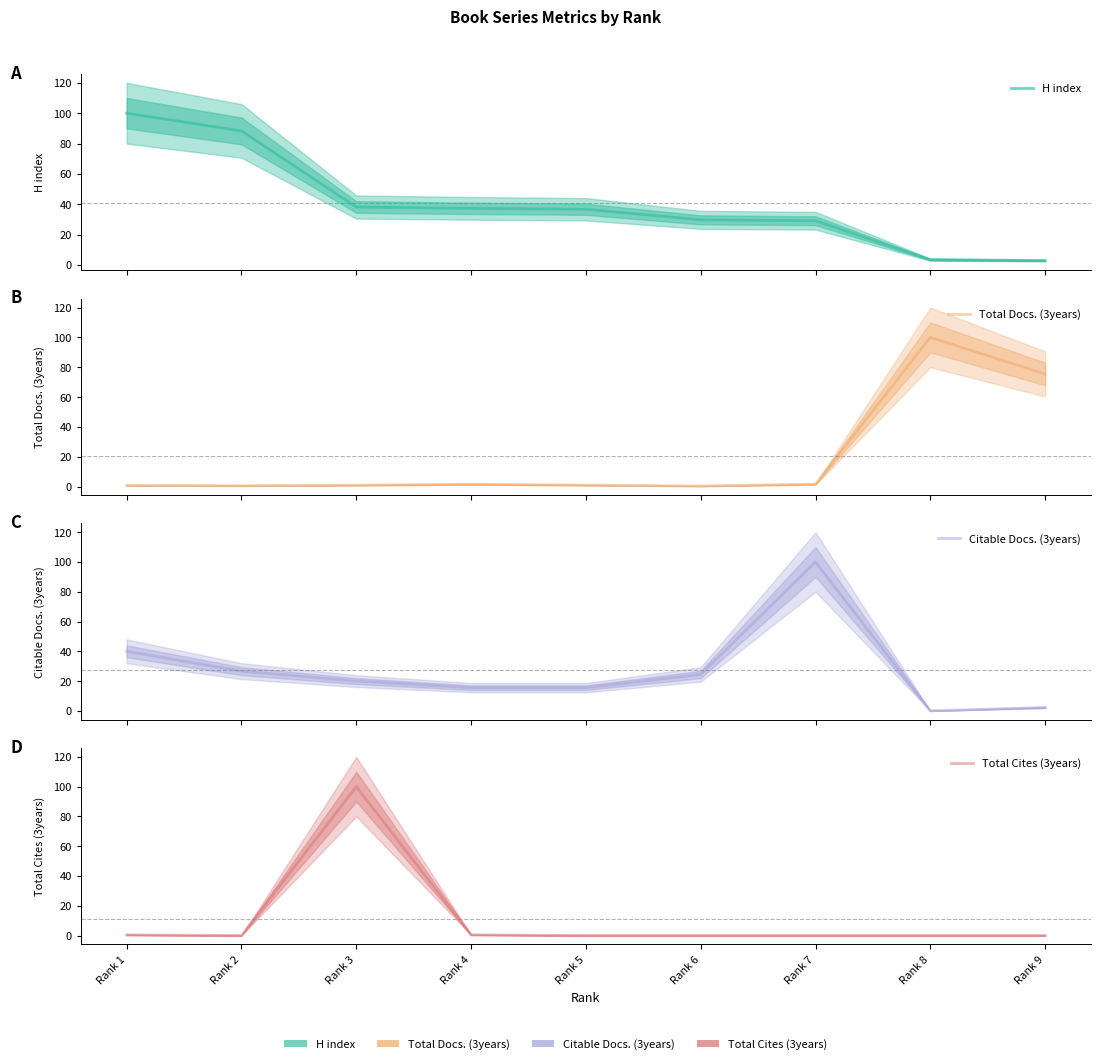

What are all the series names shown in the legend?

H index, Total Docs. (3years), Citable Docs. (3years), Total Cites (3years)